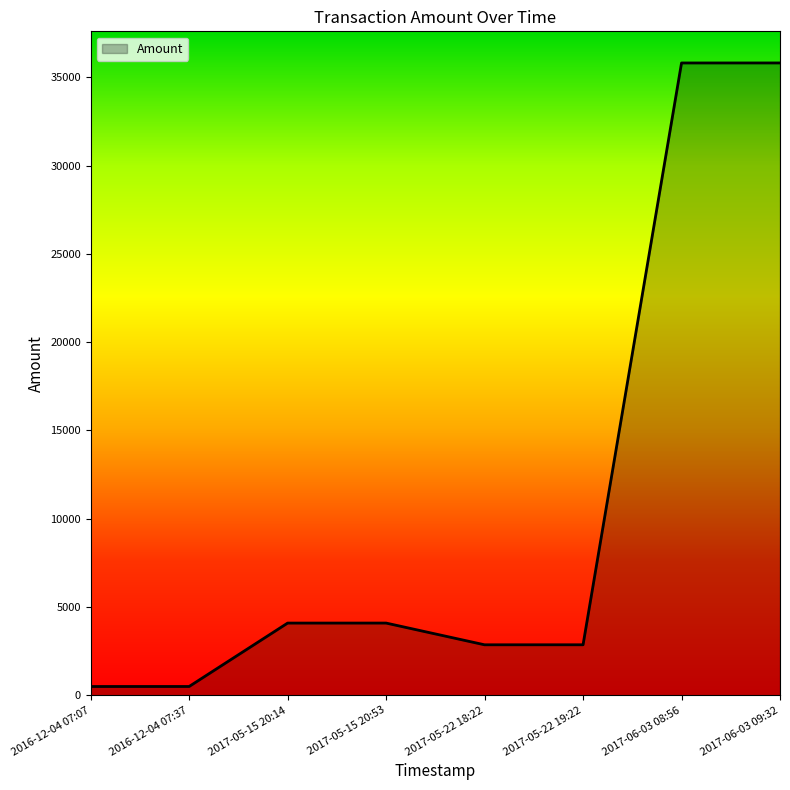

The value at 2017-05-22 18:22 is 2858.0. True or false?

True